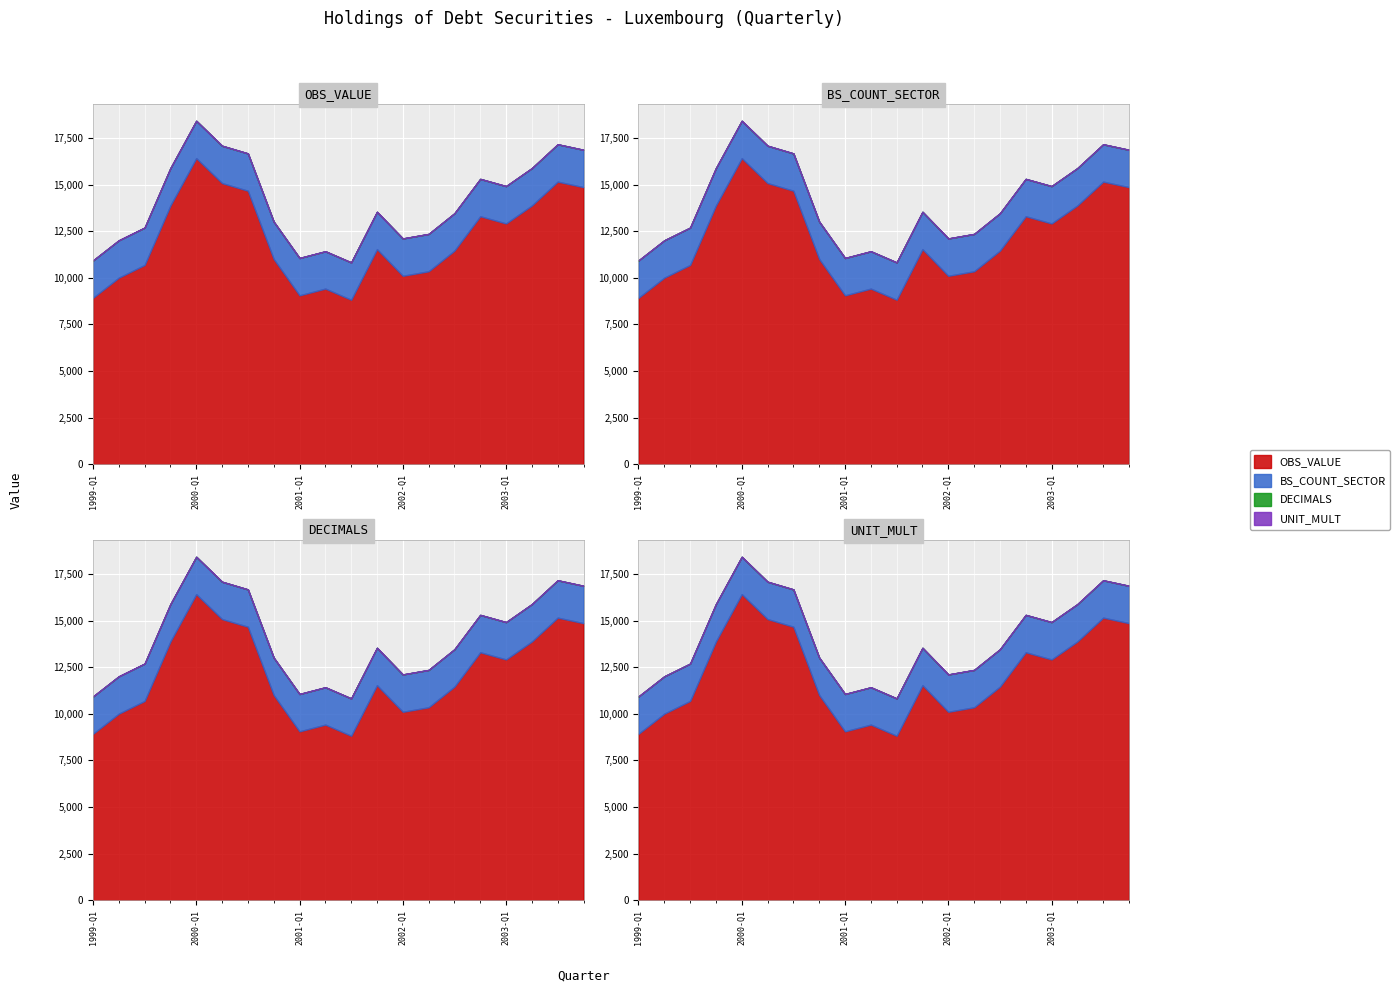

What is the spread (max minus min) of values at 2002-Q2?

10350